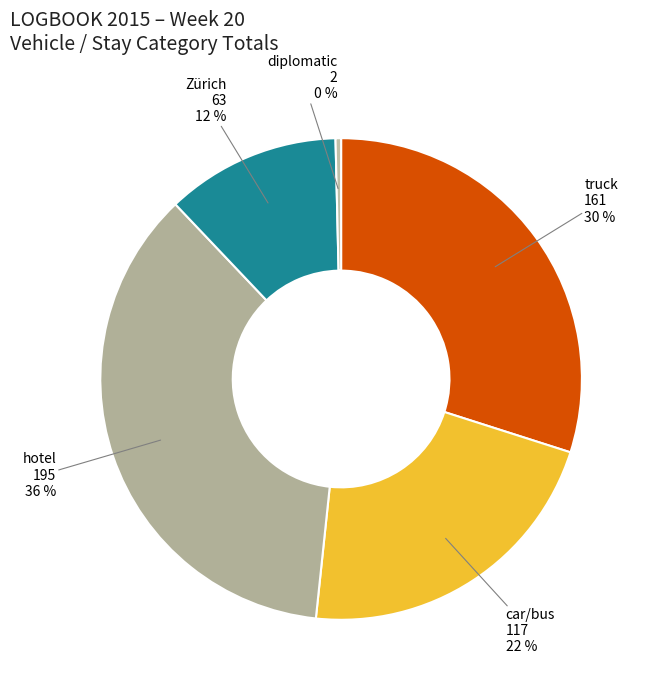

Which category has the smallest portion of the pie?

diplomatic